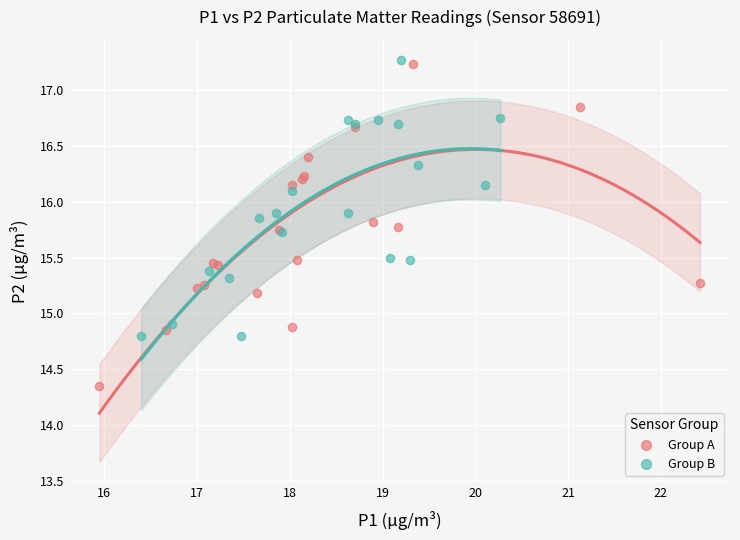

Which series has the largest Y range (max minus min)?

Group A